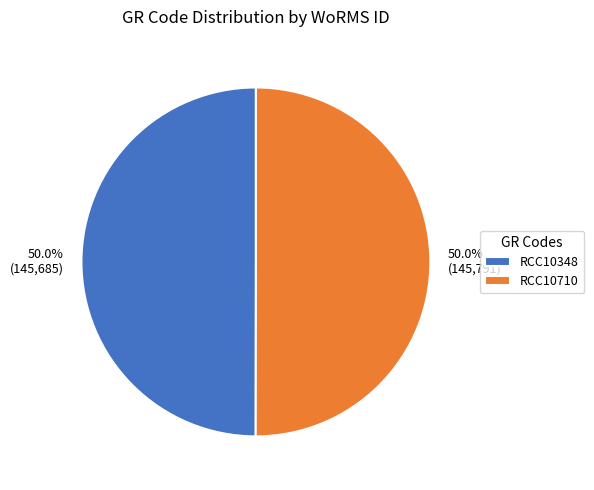

Combined, do 50.0% (145,685) and 50.0% (145,791) account for over 50%?

Yes